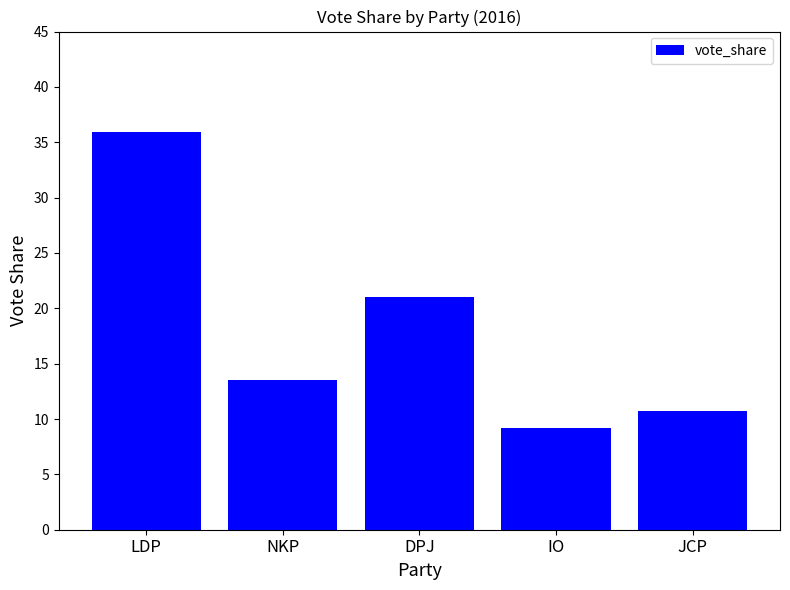

What is the average value?

18.1